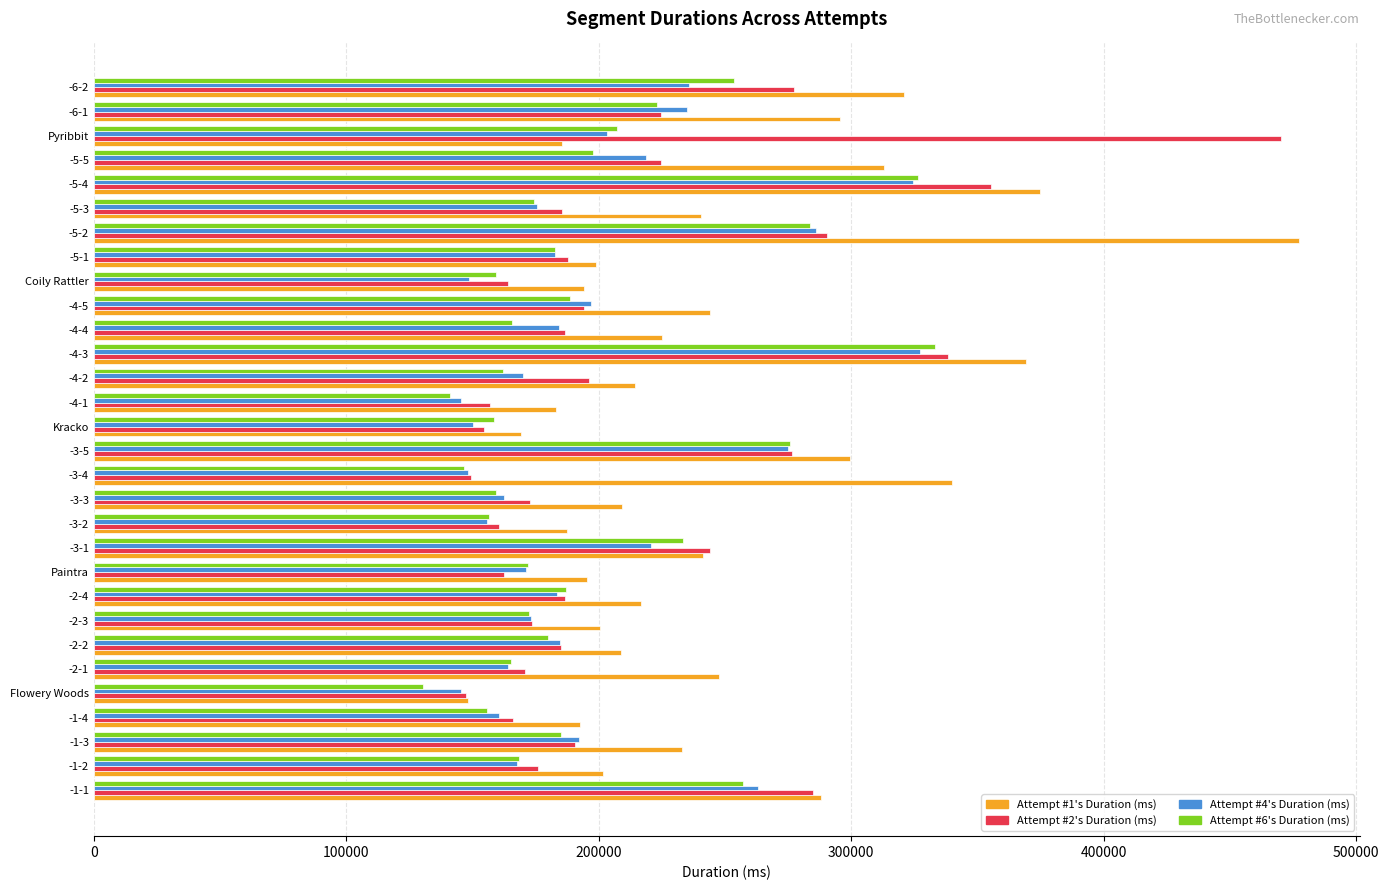

How many categories are shown in the chart?

30